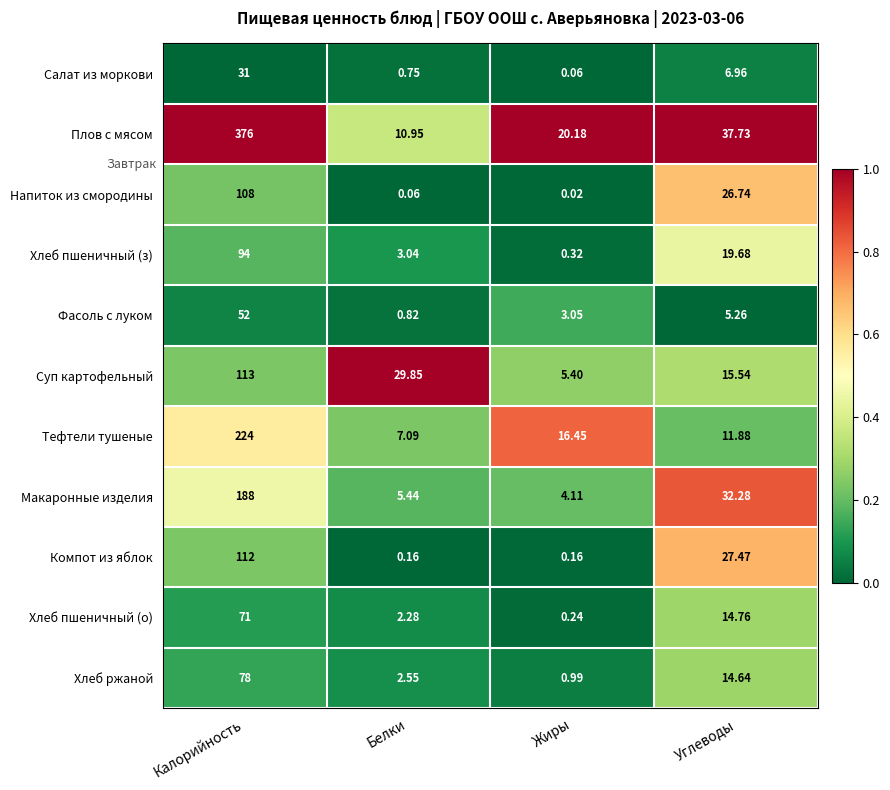

Where is Плов с мясом nearest to the value 193?

Углеводы